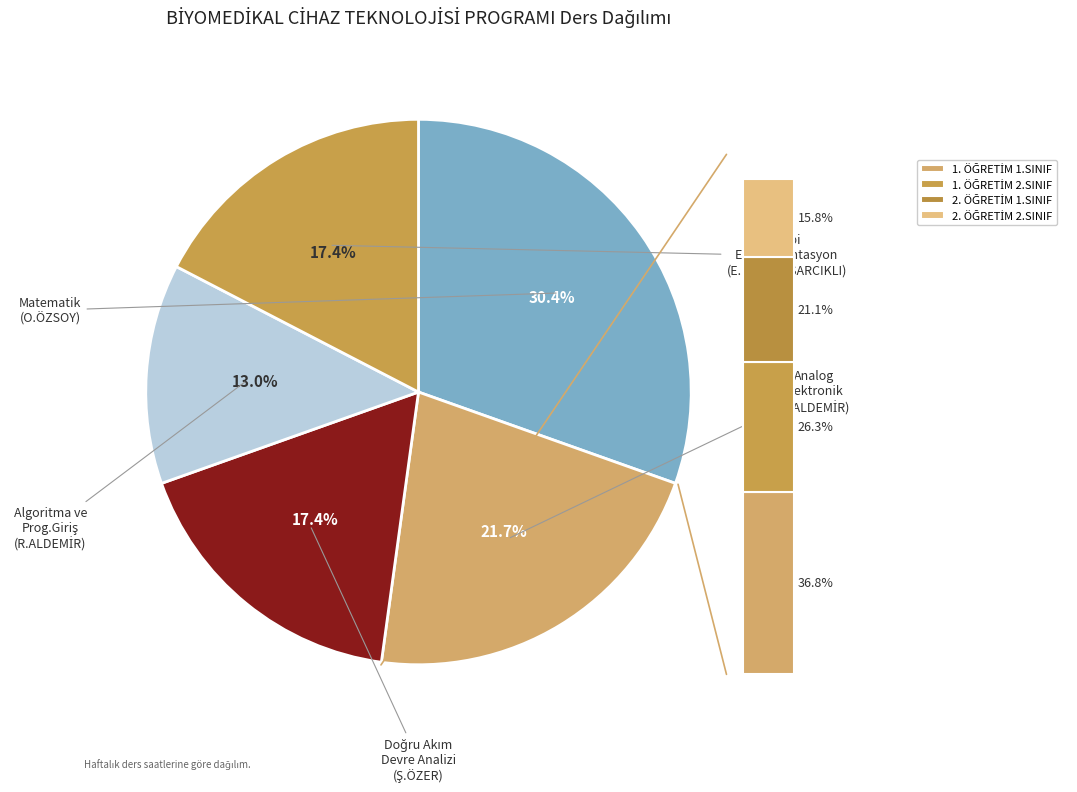

What is the ratio of the value at Matematik (O.ÖZSOY) to the value at Doğru Akım Devre Analizi (Ş.ÖZER)?

1.8